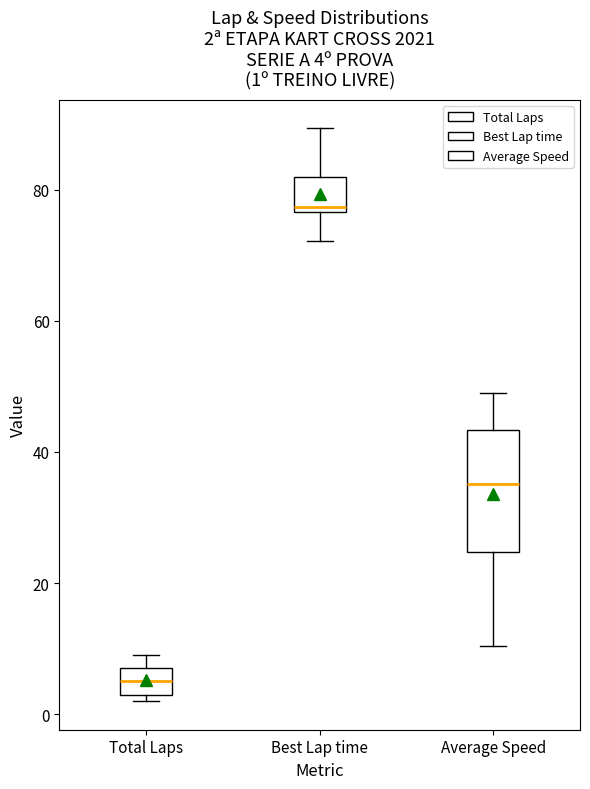

Comparing the boxes themselves (not the whiskers), which one is the tallest?

Average Speed